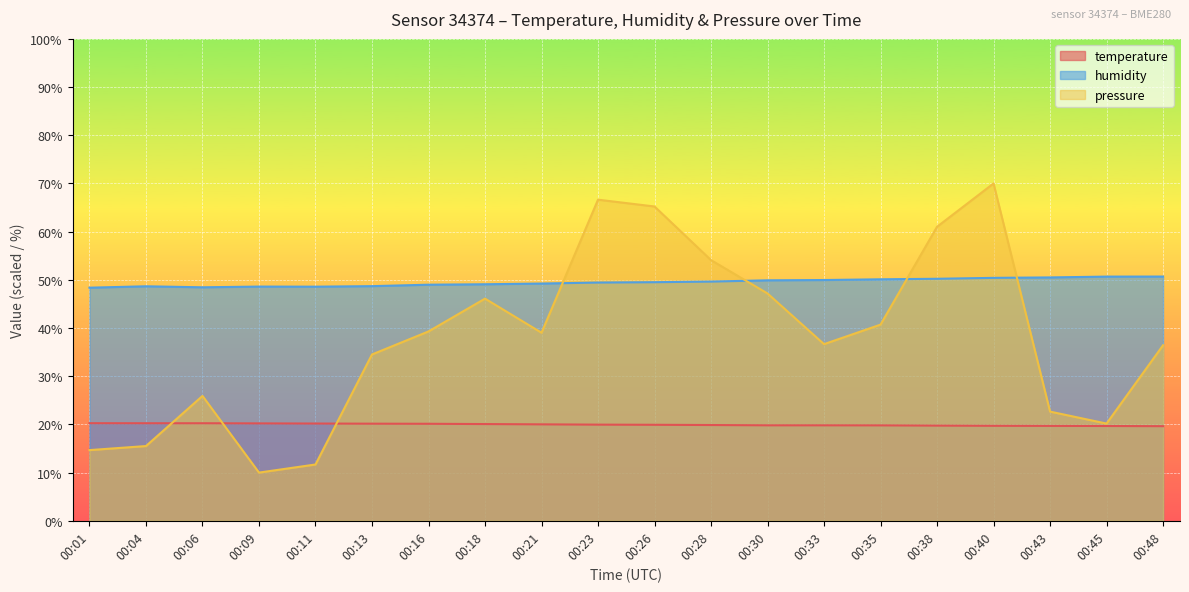

How many intersections are there between humidity and pressure_norm?

4